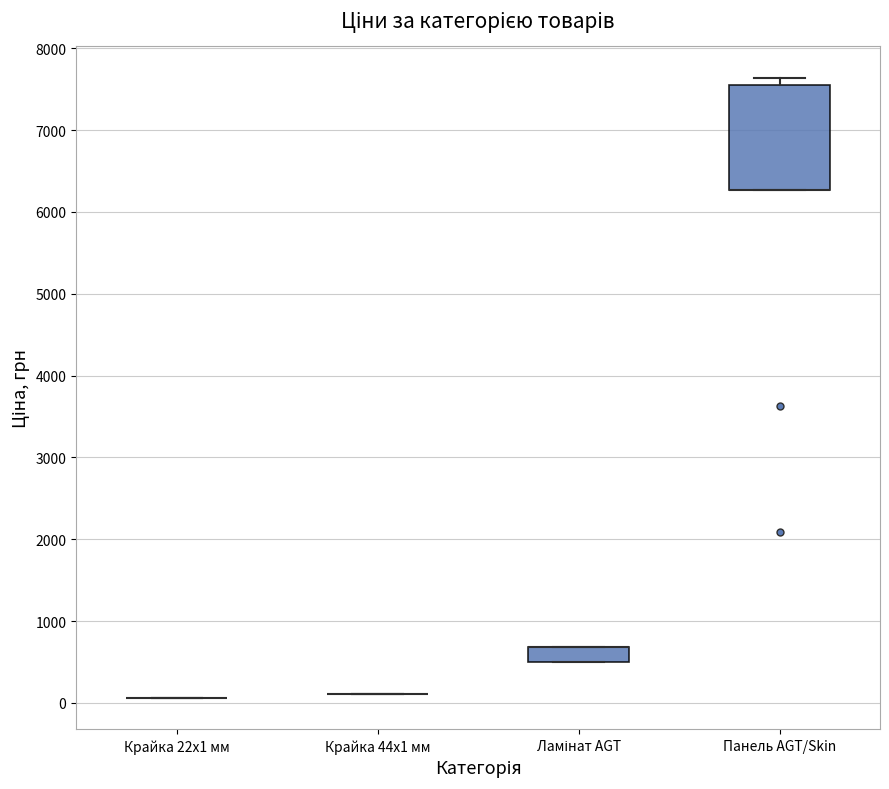

Reading left to right, transcribe this box plot: for each box, give where its median line is, the range the box spans, and where its two whiskers end, as read against the y-axis. The values are not printed on the chart, so give them approximately, as read against the axis.

Крайка 22x1 мм: box collapsed to a line at 100, whiskers 100 to 100
Крайка 44x1 мм: box collapsed to a line at 100, whiskers 100 to 100
Ламінат AGT: median 700 (drawn on the box's upper edge), box 500 to 700, whiskers 500 to 700
Панель AGT/Skin: median 6300 (drawn on the box's lower edge), box 6300 to 7500, whiskers 6300 to 7600